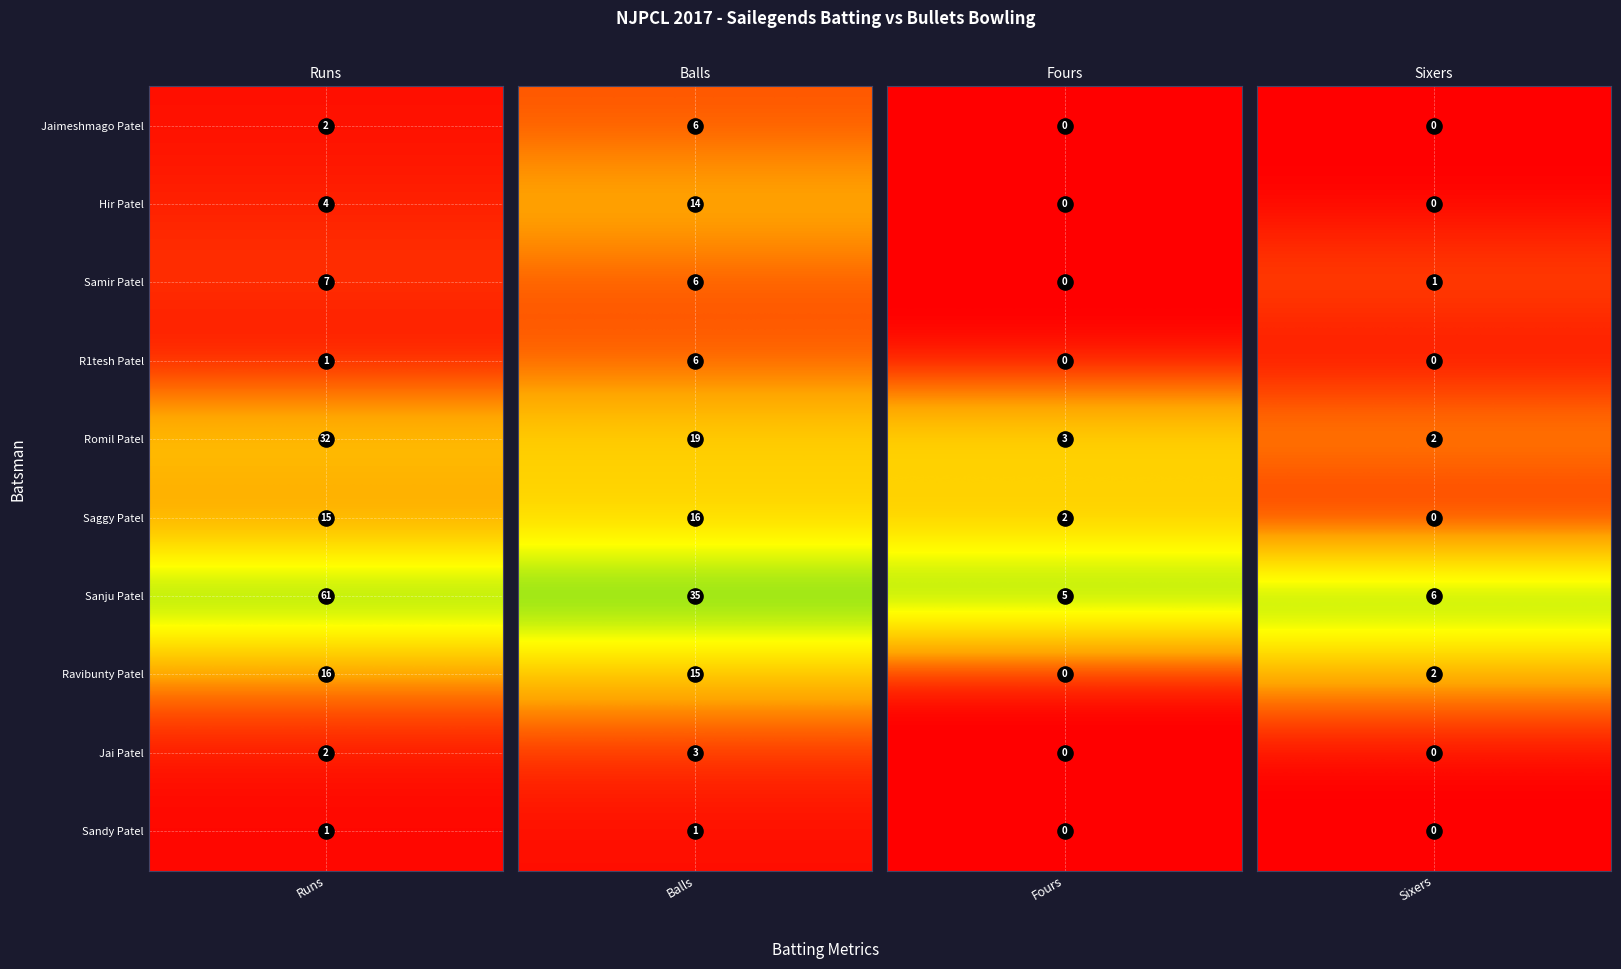

Reading left to right, transcribe all the data shown in this chart.

Sailegends: Jaimeshmago Patel=2	Hir Patel=4	Samir Patel=7	R1tesh Patel=1	Romil Patel=32	Saggy Patel=15	Sanju Patel=61	Ravibunty Patel=16	Jai Patel=2	Sandy Patel=1
Sailegends Balls: Jaimeshmago Patel=6	Hir Patel=14	Samir Patel=6	R1tesh Patel=6	Romil Patel=19	Saggy Patel=16	Sanju Patel=35	Ravibunty Patel=15	Jai Patel=3	Sandy Patel=1
Sailegends Fours: Jaimeshmago Patel=0	Hir Patel=0	Samir Patel=0	R1tesh Patel=0	Romil Patel=3	Saggy Patel=2	Sanju Patel=5	Ravibunty Patel=0	Jai Patel=0	Sandy Patel=0
Sailegends Sixers: Jaimeshmago Patel=0	Hir Patel=0	Samir Patel=1	R1tesh Patel=0	Romil Patel=2	Saggy Patel=0	Sanju Patel=6	Ravibunty Patel=2	Jai Patel=0	Sandy Patel=0